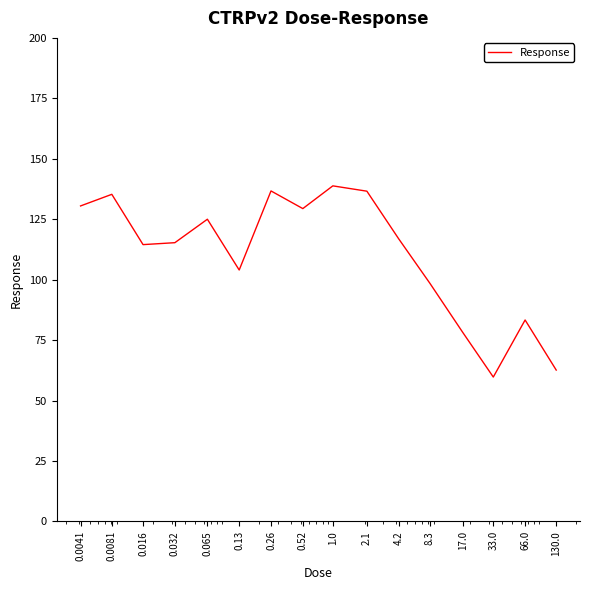

What is the minimum value shown in the chart?

59.7